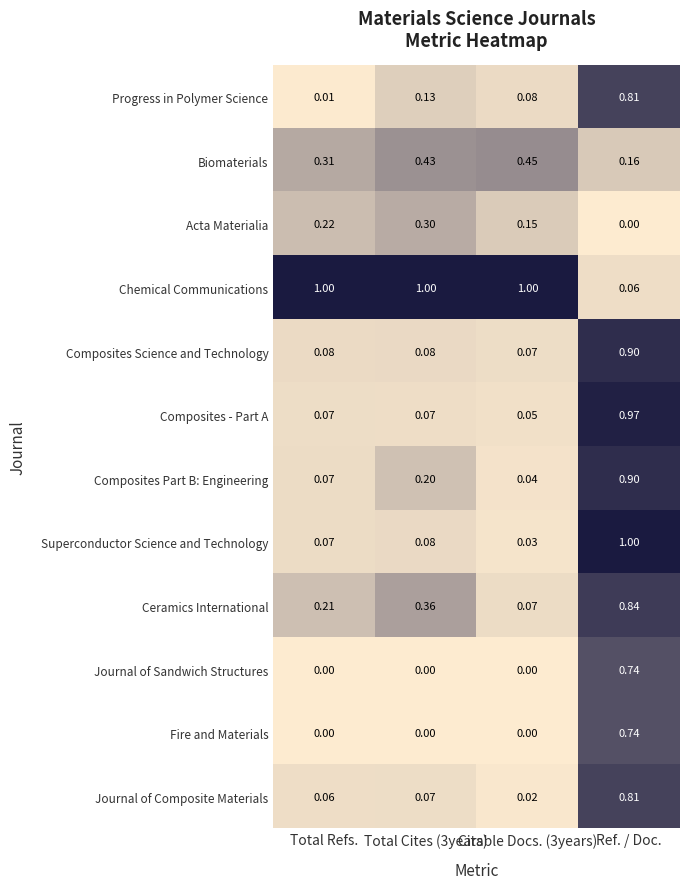

At which label does Chemical Communications reach its minimum?

Ref. / Doc.